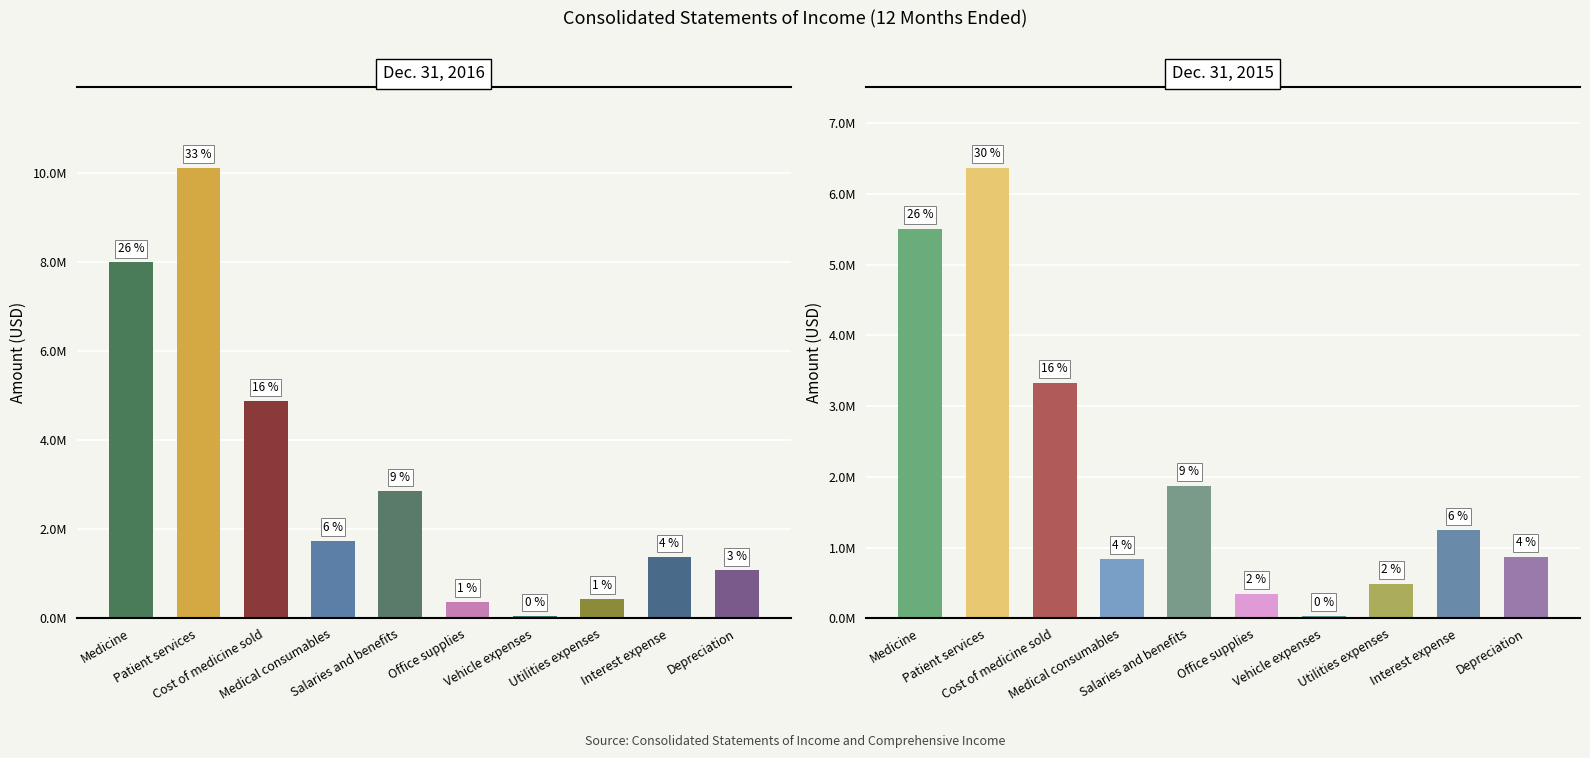

What is the difference between the maximum and minimum values in the Dec. 31, 2016 series?

10063945